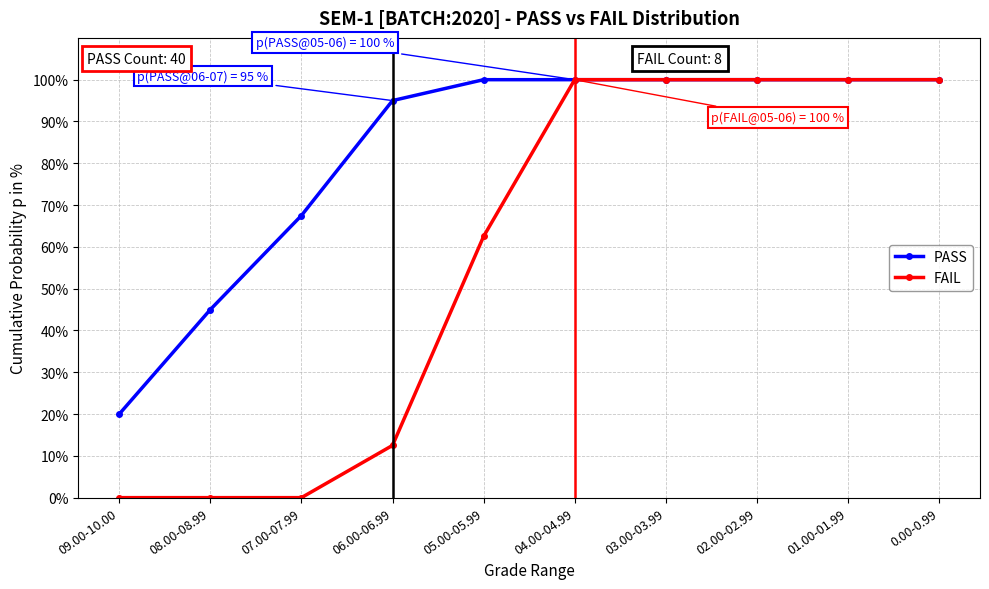

Rank the series by their average value, from highest to lowest.

PASS, FAIL